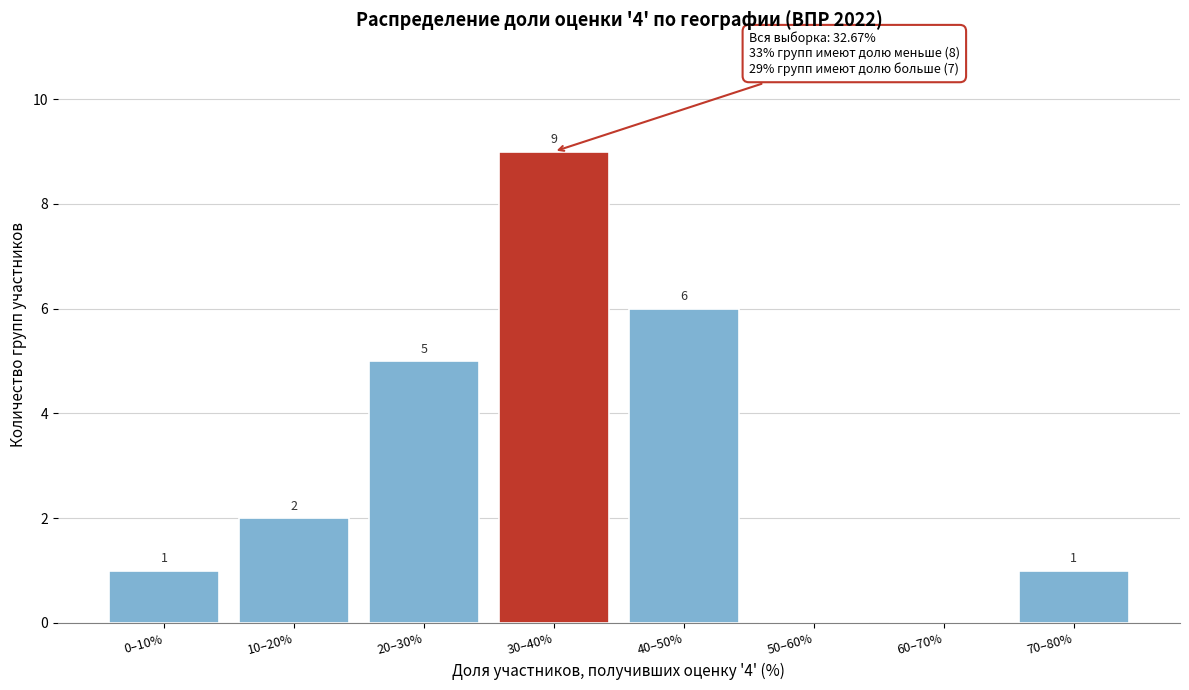

Reading left to right, extract all data points from this chart.

0–10%=1	10–20%=2	20–30%=5	30–40%=9	40–50%=6	50–60%=0	60–70%=0	70–80%=1